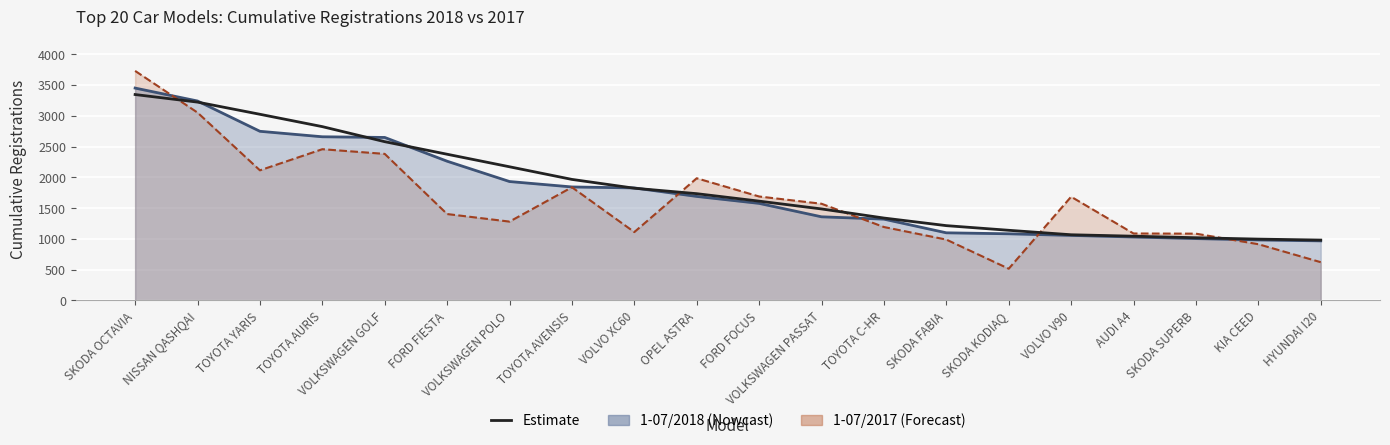

True or false: the data shows 1882.8 at TOYOTA C-HR.

False